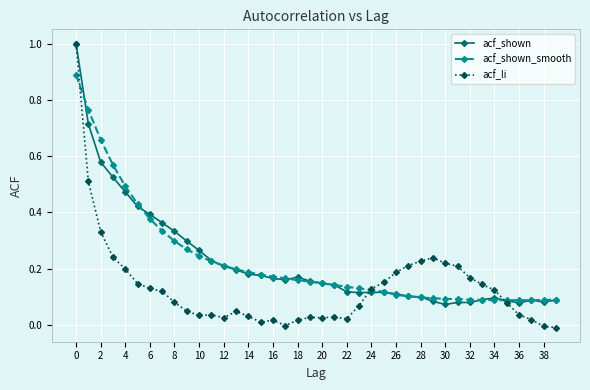

True or false: acf_li has more than 2 points higher than both neighbors.

True